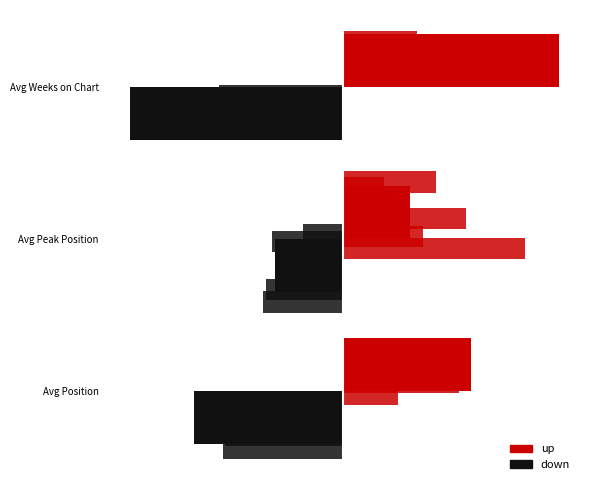

How many groups of bars are there?

3